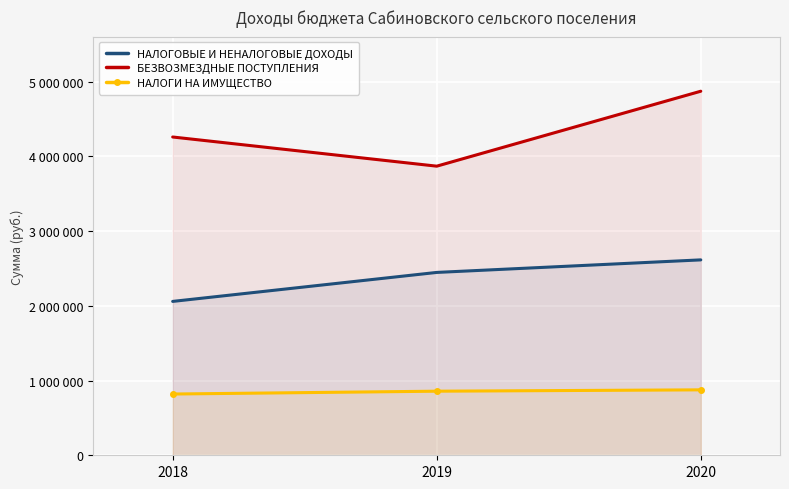

True or false: НАЛОГОВЫЕ И НЕНАЛОГОВЫЕ ДОХОДЫ has a value of 2616000 at 2020.

True